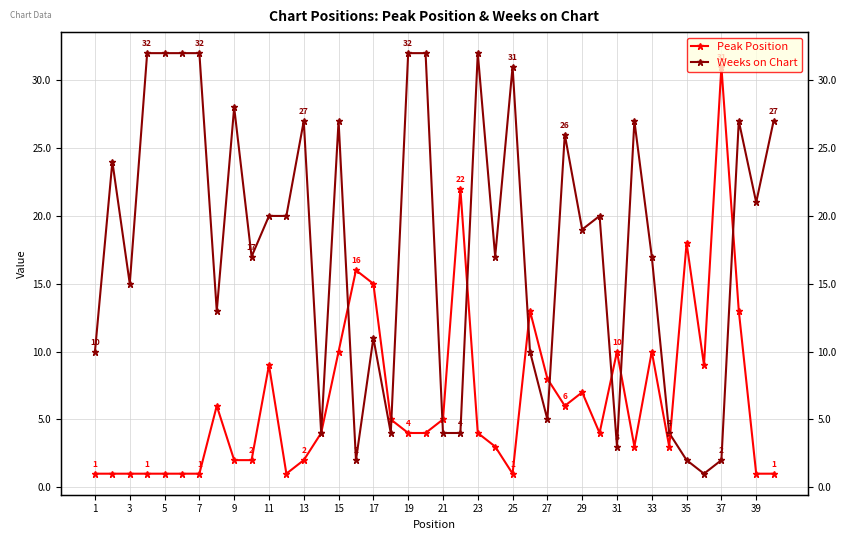

What is the difference between the maximum and second lowest values in the Weeks on Chart series?

30